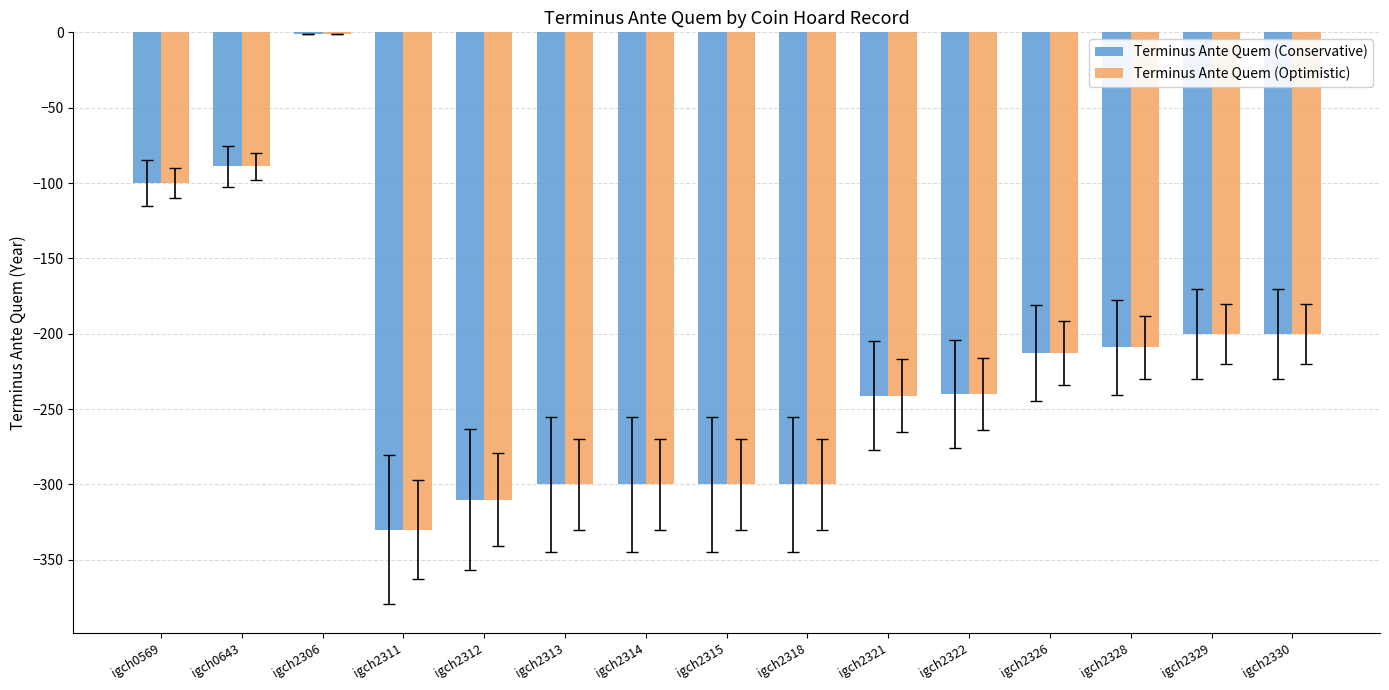

What is the sum of all Terminus Ante Quem (Optimistic) values?

-3333